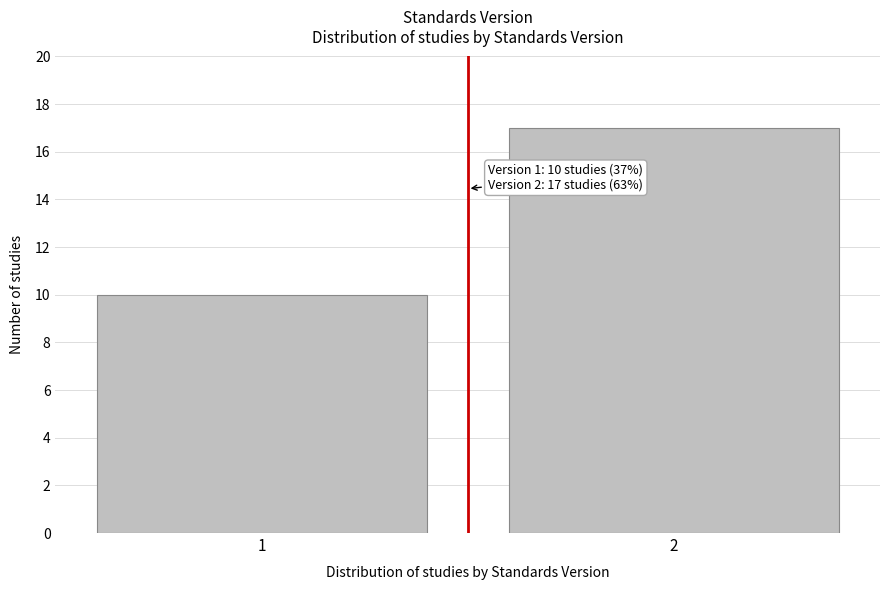

Reading left to right, list all the values displayed in this chart.

1=10	2=17